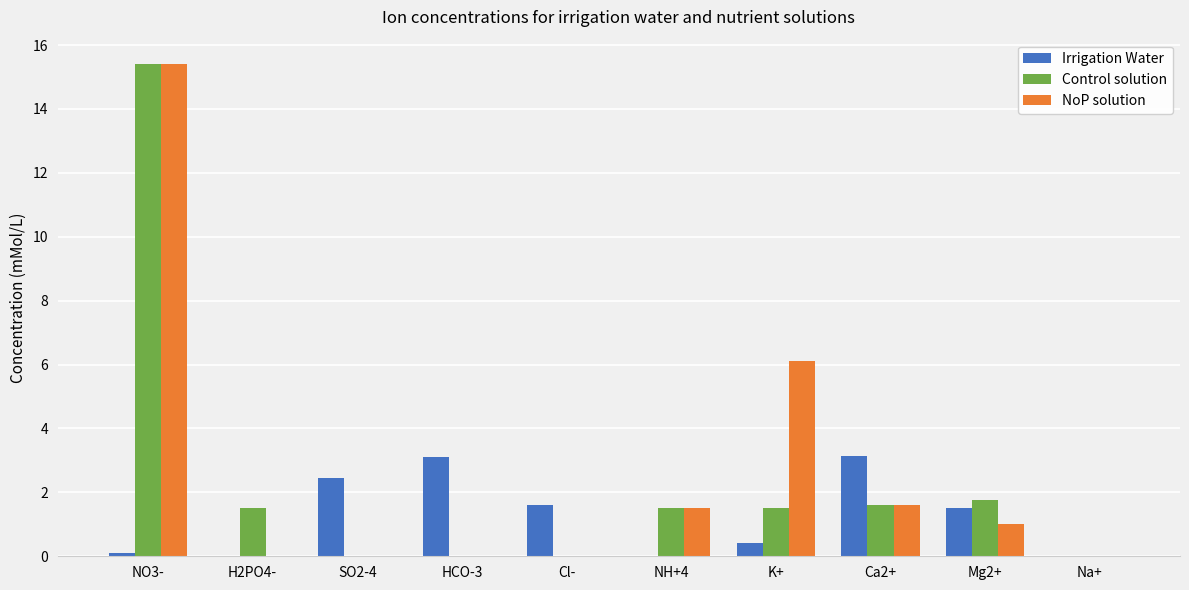

What is the total value across all series at HCO-3?

3.1